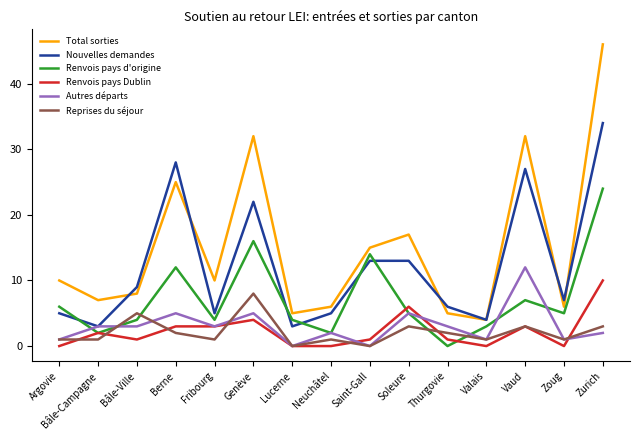

Is this an area chart (filled region under the line)?

No